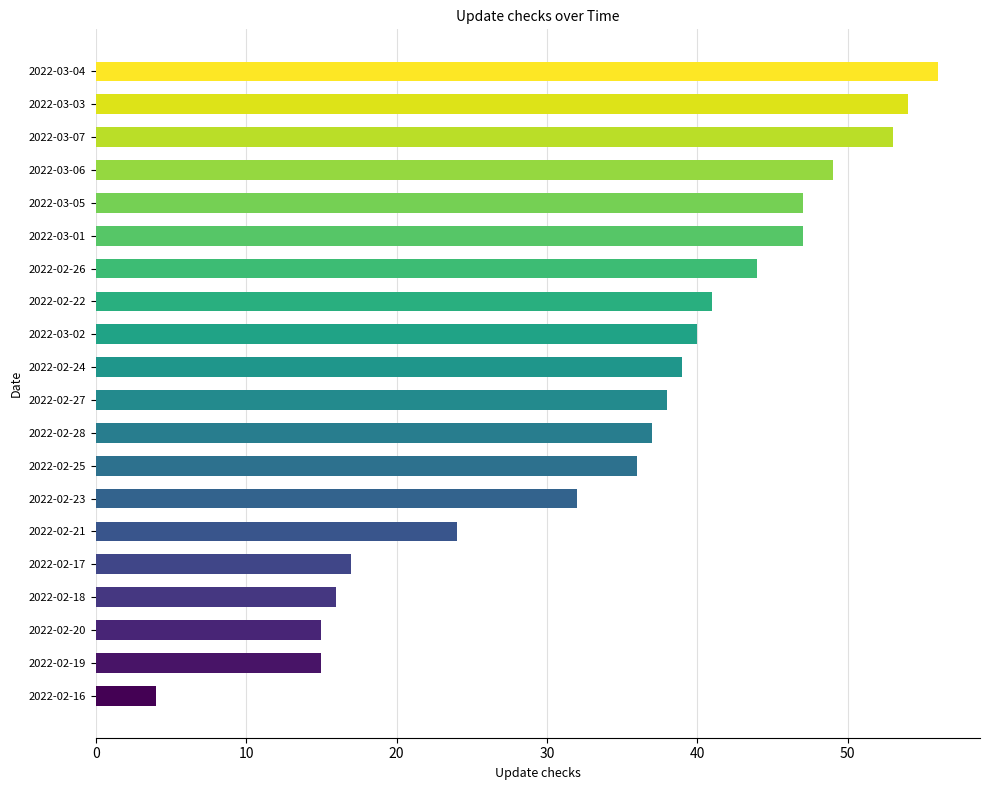

What is the difference between the values at 2022-02-27 and 2022-02-16?

34